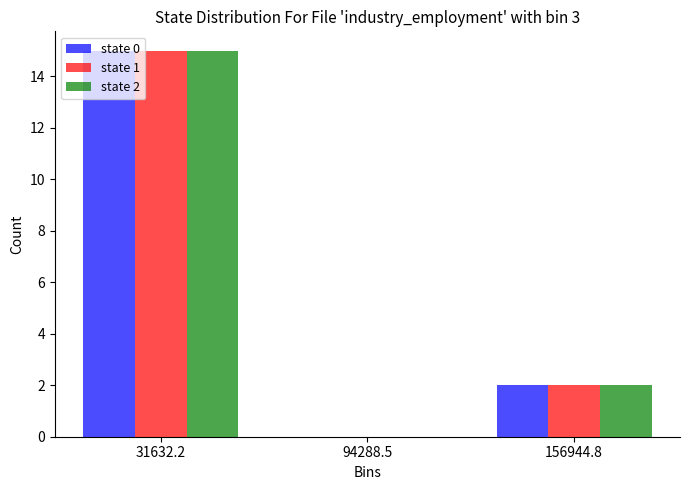

In the state 0 series, which range on the x-axis has the tallest bar?

0 to 60000